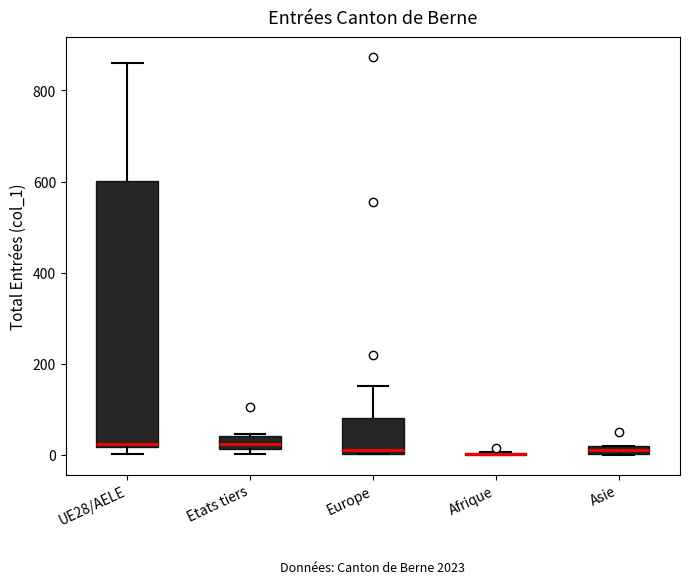

Which box is the tallest, from its lower edge to its upper edge?

UE28/AELE